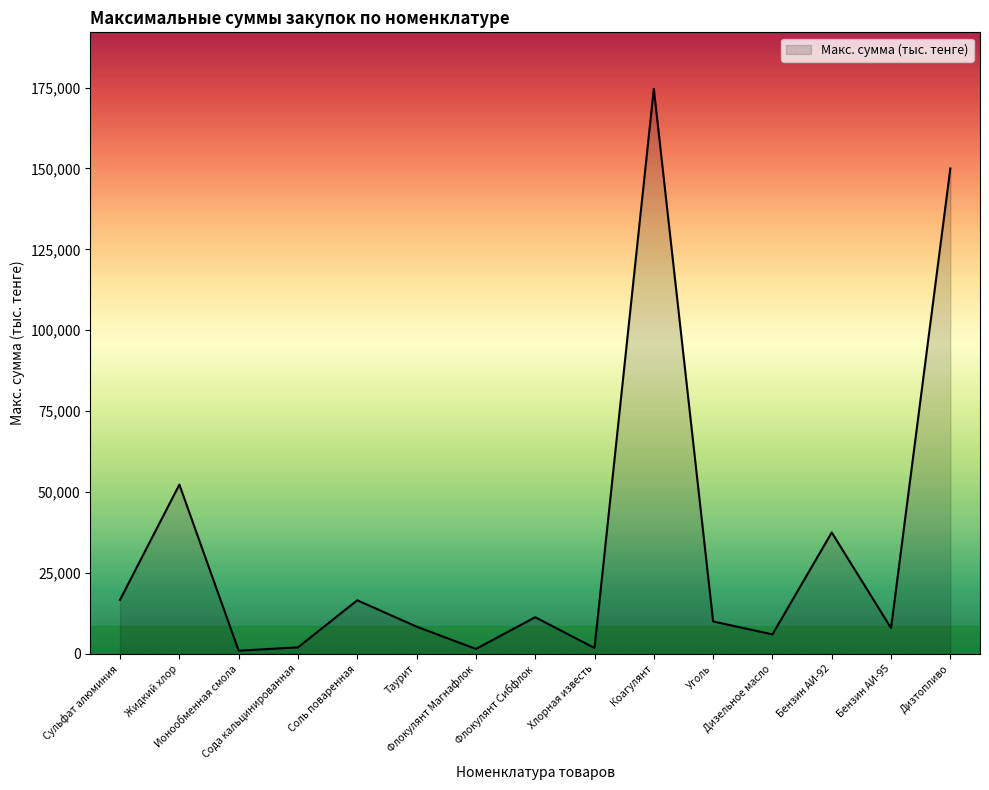

What is the difference between the maximum and second lowest values?

173117.0